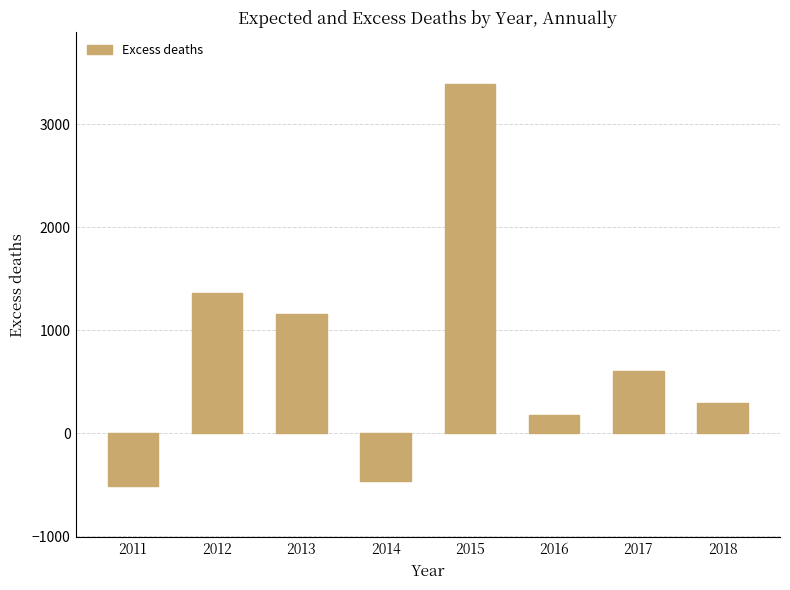

Which category has the highest value across all series?

2015